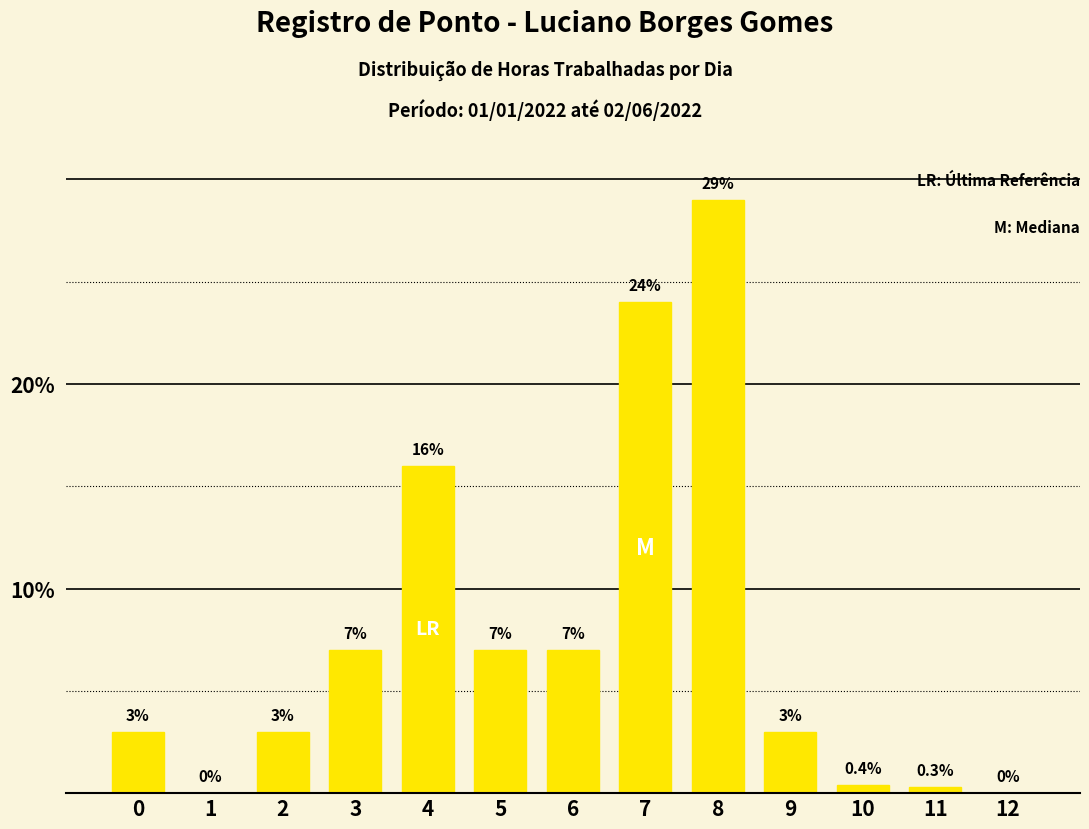

Approximately how many times larger is the value at 0 compared to 8?

0.1